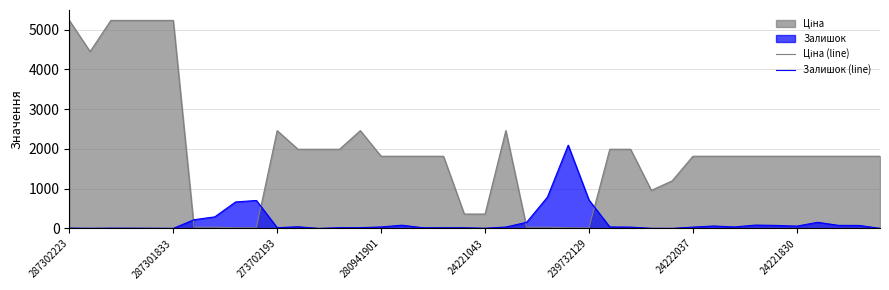

True or false: Ціна (line) has more than 1 interior local peaks.

True